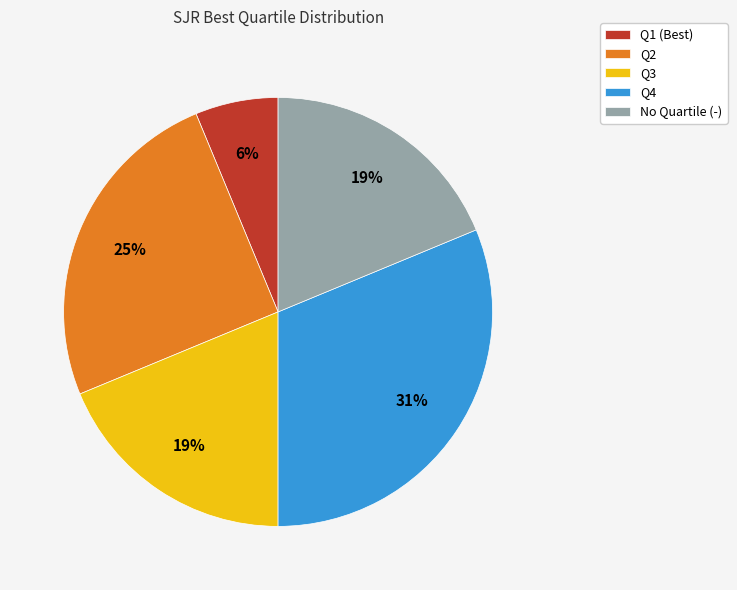

Which slice is the smallest?

Q1 (Best)